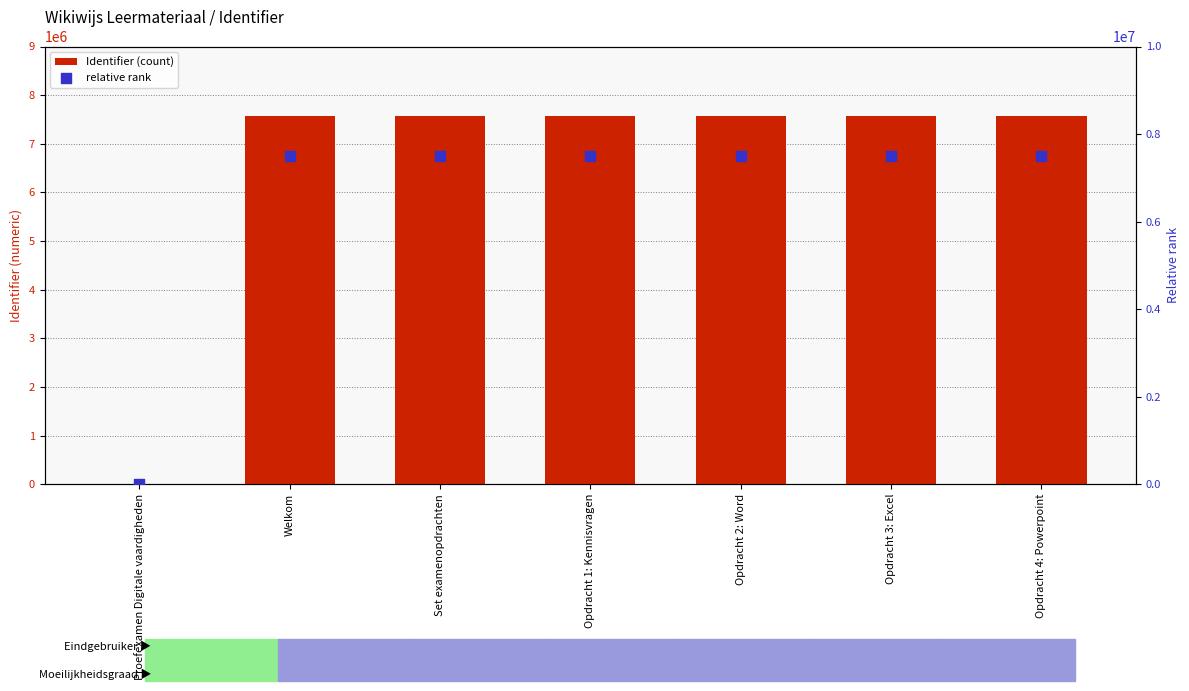

Is the value of relative rank at Opdracht 3: Excel greater than the value of Identifier at Welkom?

No